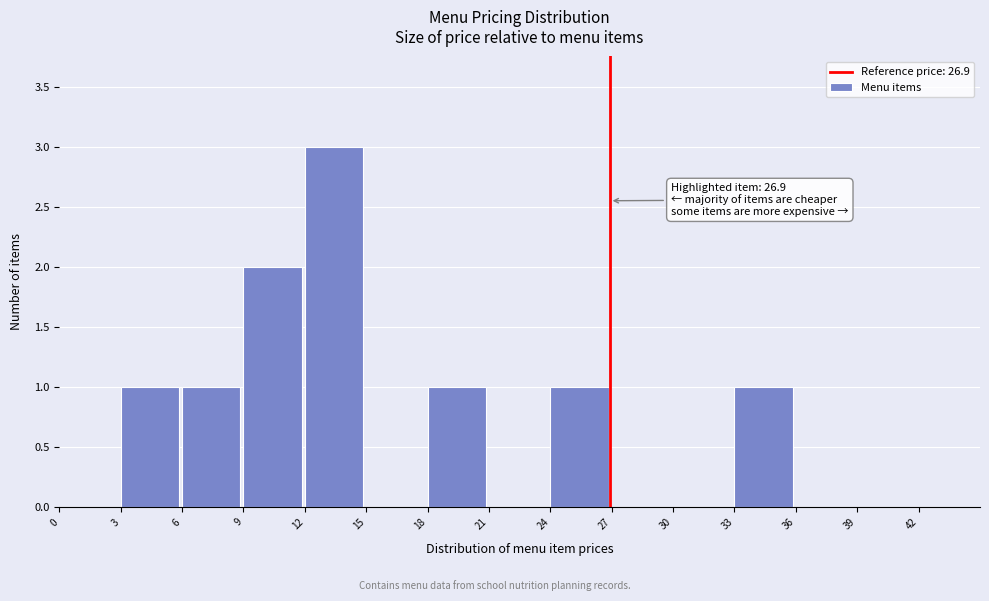

Over which range of the x-axis is the bar tallest?

12 to 15